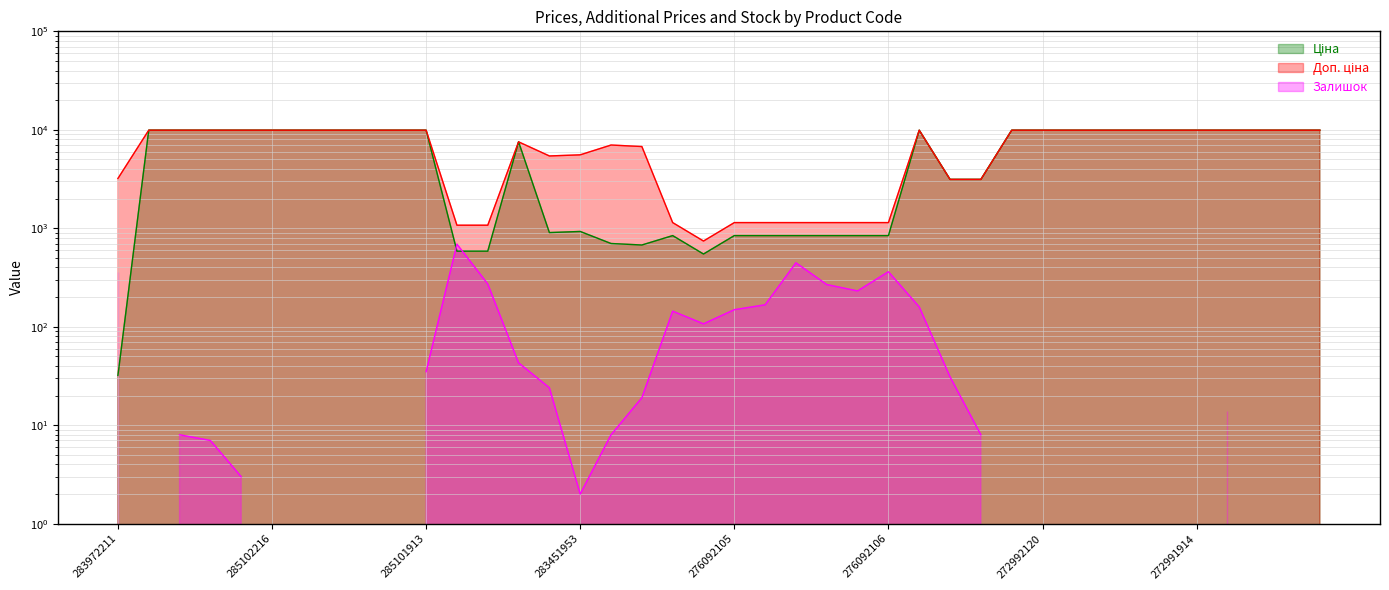

At which label does Доп. ціна first exceed 9908?

285101569